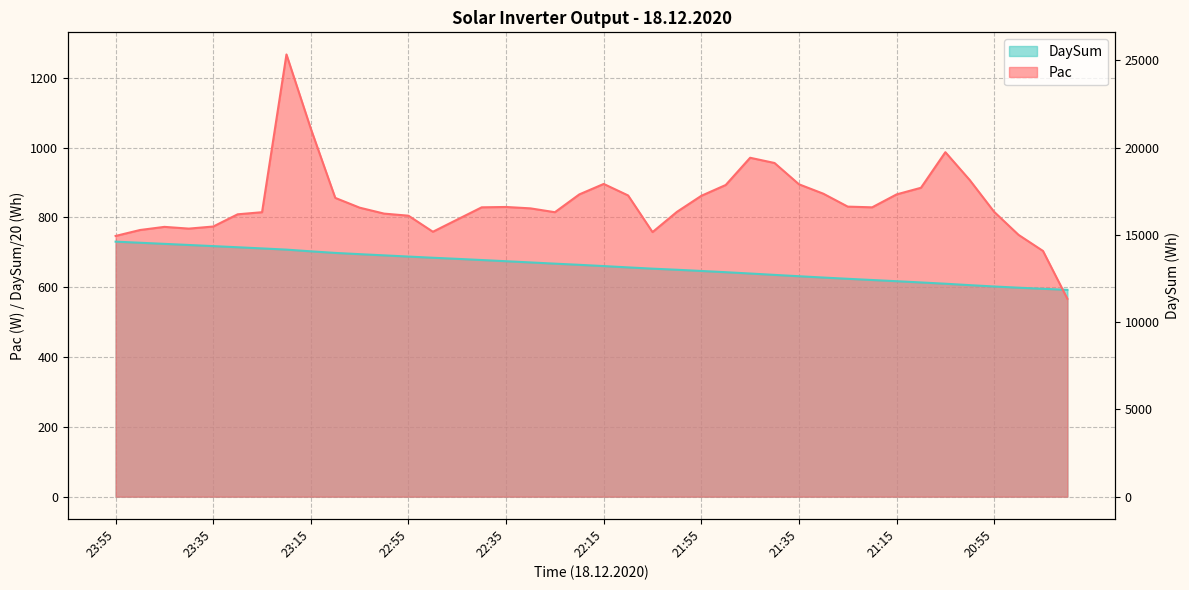

Reading right to left, what are all the values shown in this chart?

WR1_Pac: 567.0	704.0	750.0	816.0	907.0	987.0	885.0	866.0	829.0	831.0	868.0	895.0	956.0	971.0	893.0	862.0	816.0	758.0	863.0	896.0	866.0	815.0	826.0	830.0	829.0	794.0	759.0	805.0	811.0	828.0	856.0	1054.0	1267.0	815.0	809.0	774.0	768.0	773.0	764.0	747.0
WR1_DaySum: 592.6	595.5	598.7	602.1	606.0	610.1	613.8	617.3	620.8	624.2	627.8	631.5	635.4	639.4	643.1	646.6	650.1	653.2	656.9	660.6	664.2	667.6	671.1	674.5	678.0	681.4	684.5	687.9	691.4	694.8	698.4	702.9	707.8	711.2	714.6	717.9	721.1	724.3	727.5	730.6